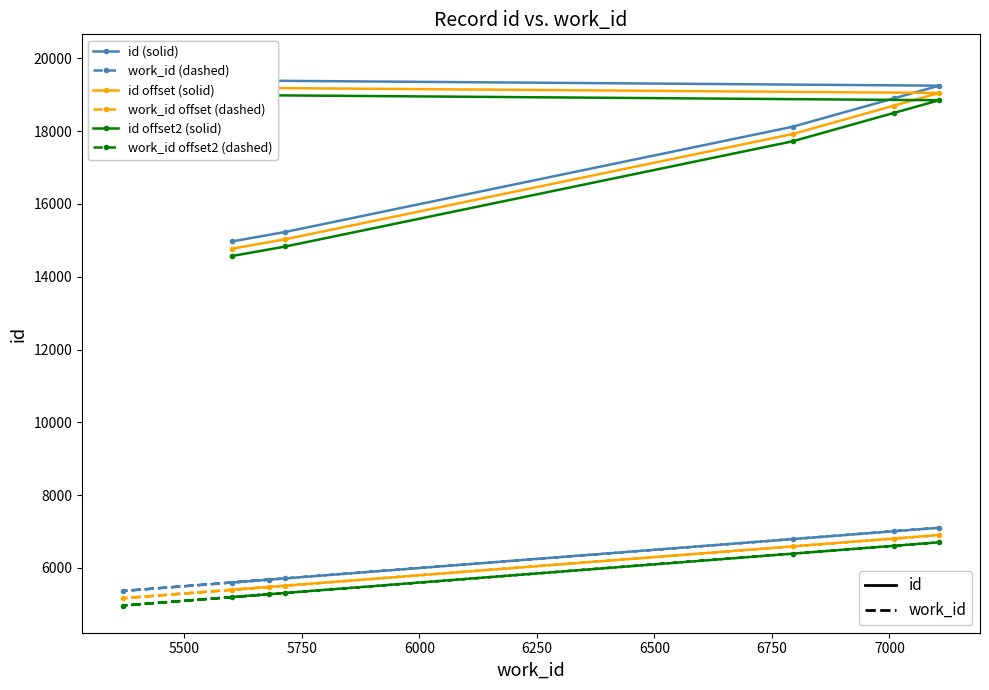

True or false: work_id offset2 (dashed) and id (solid) intersect in this chart.

False